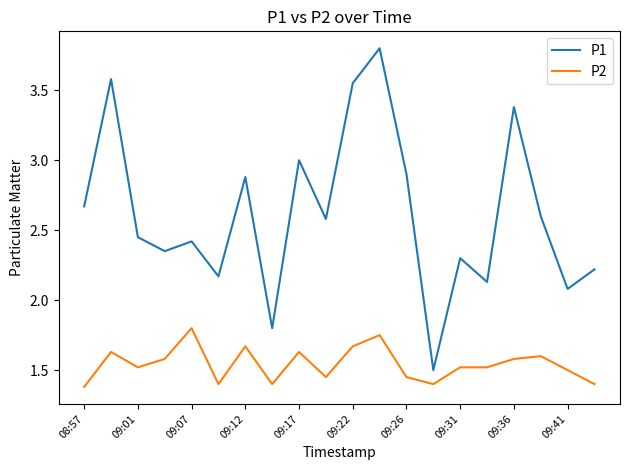

True or false: P2 and P1 cross at least once.

False